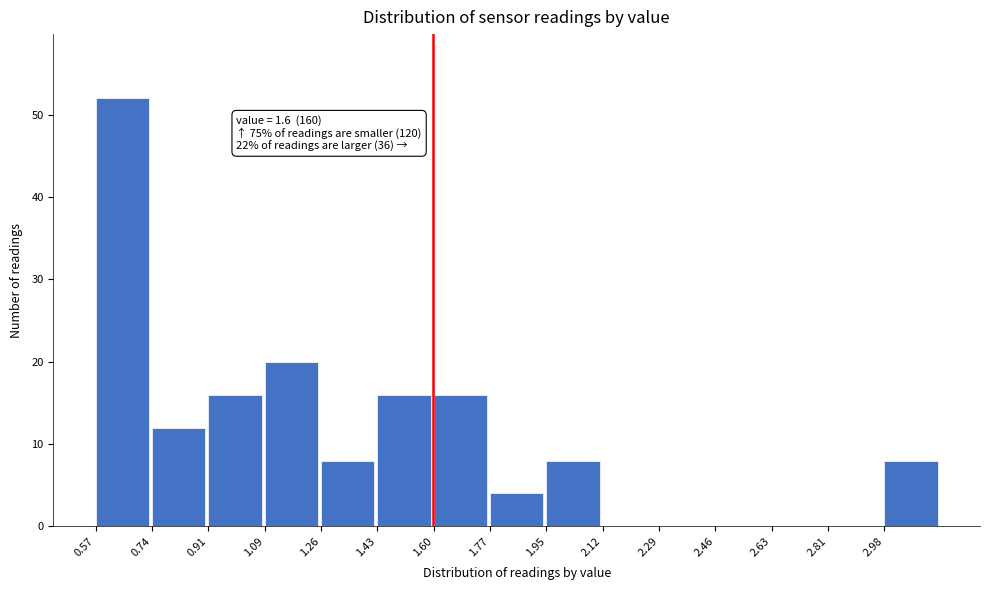

Which range on the x-axis has the tallest bar?

0.570 to 0.742